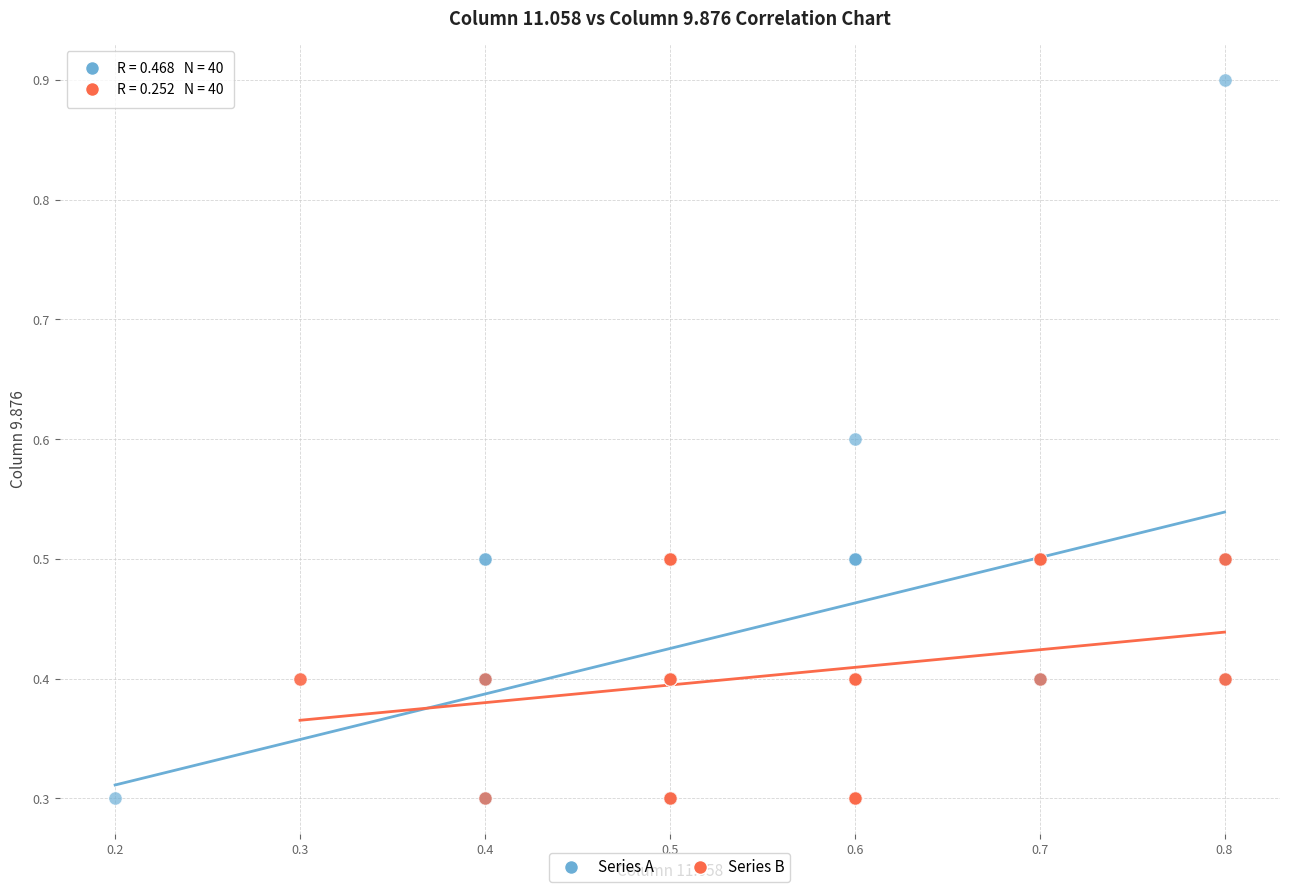

What are all the series names shown in the legend?

Series A, Series B